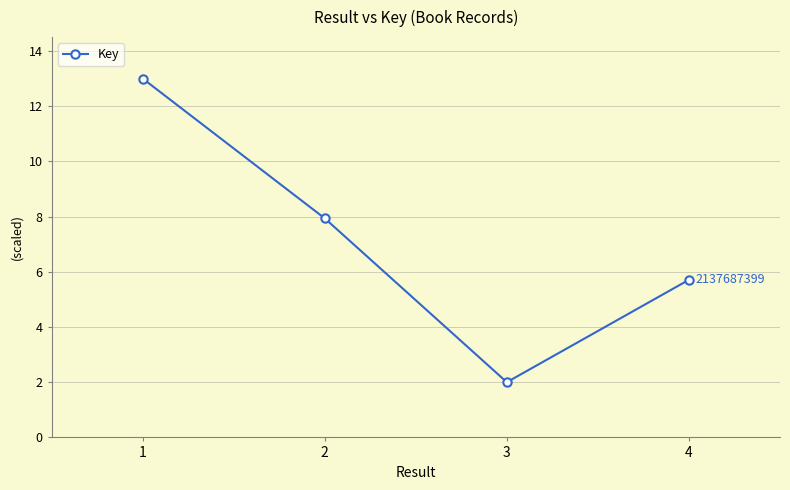

Reading left to right, what are all the values shown in this chart?

13.0	7.9	2.0	5.7